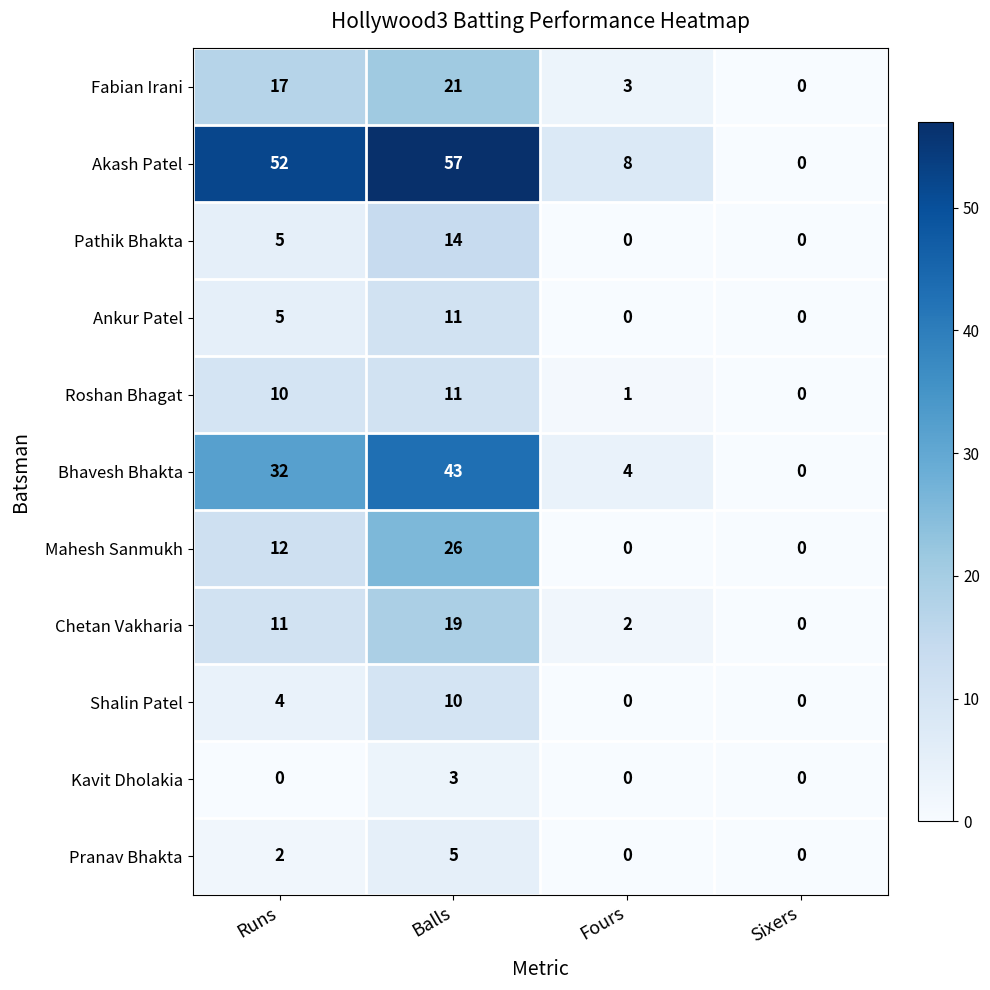

What is the total value across all series at Runs?

150